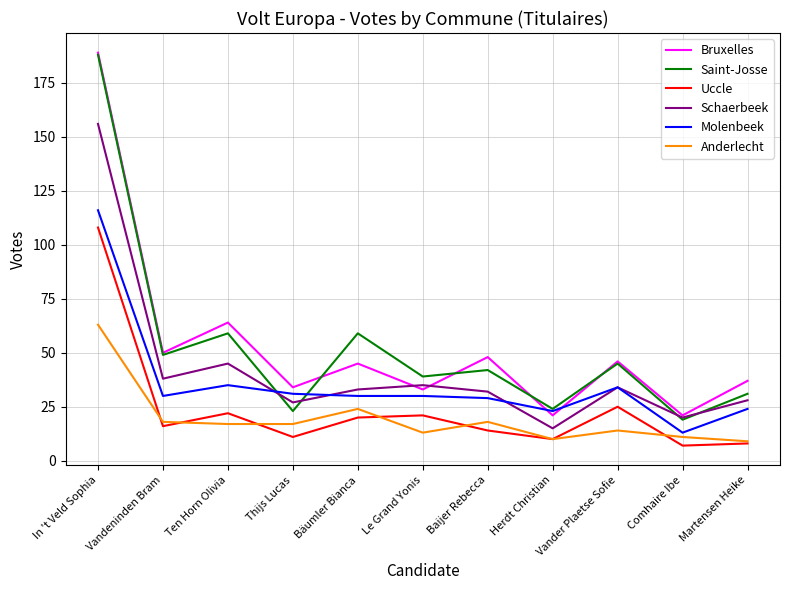

What is the total value across all series at Vandeninden Bram?

201